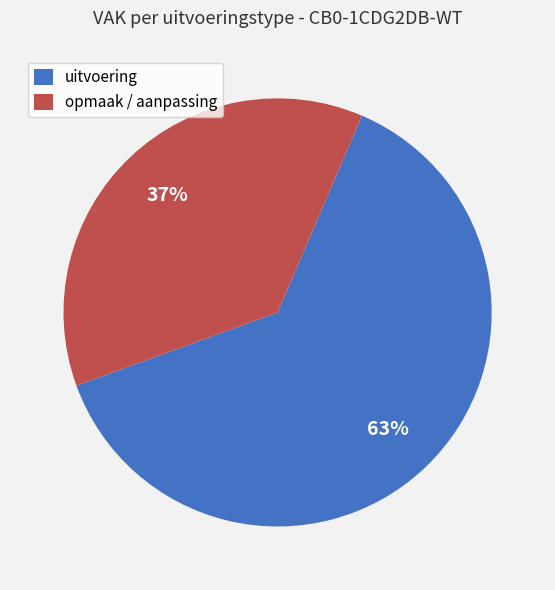

Which has a higher value, uitvoering or opmaak / aanpassing?

uitvoering